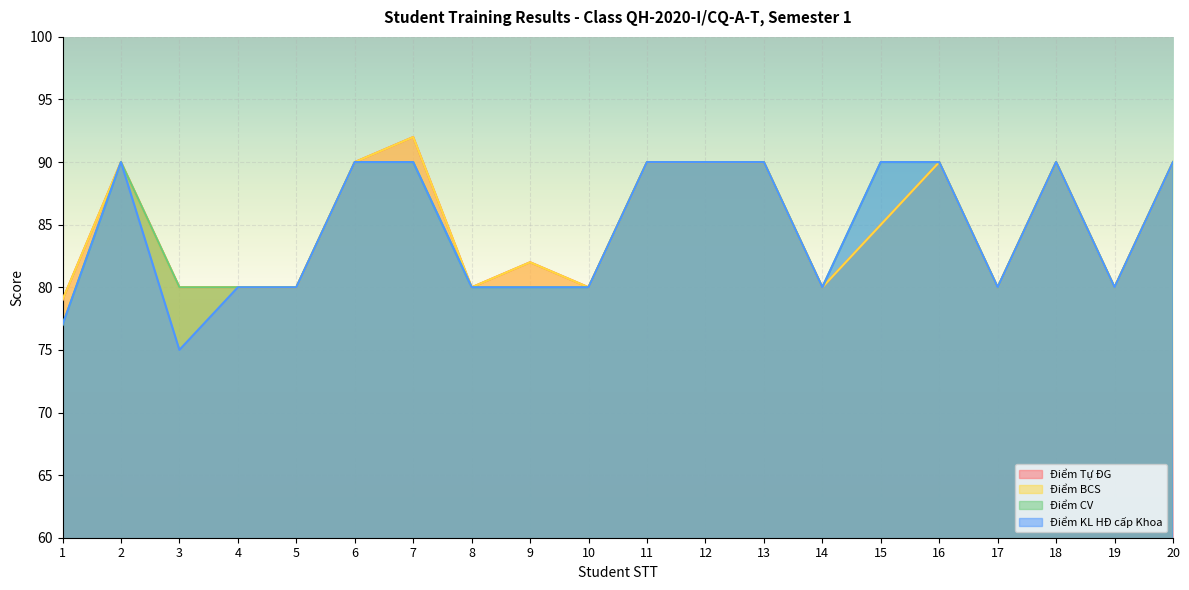

What is the average value of the Điểm KL HĐ cấp Khoa series?

85